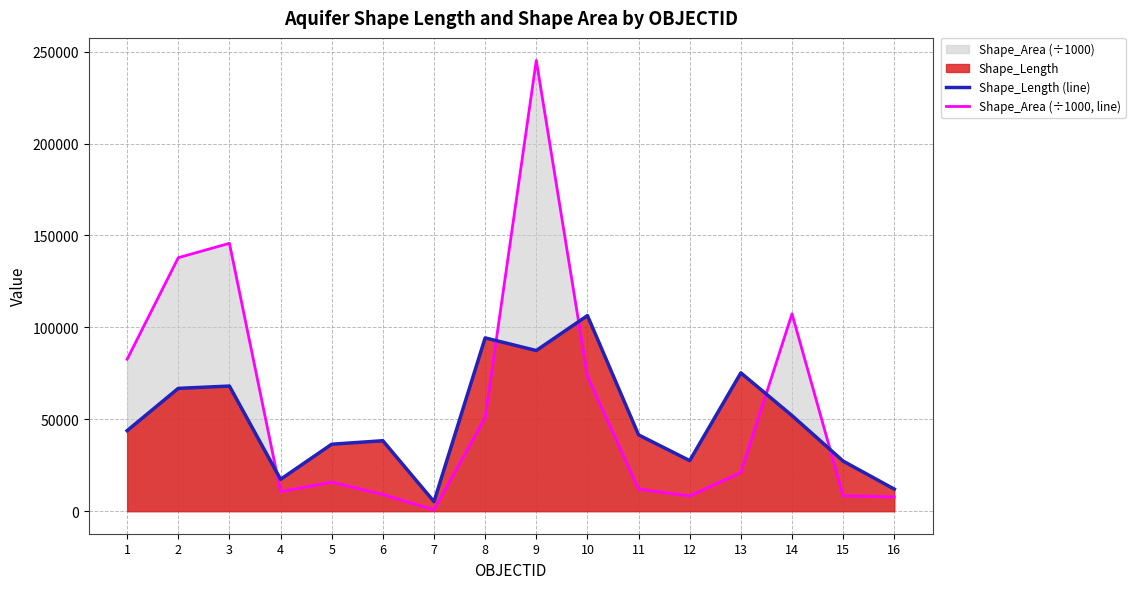

How many data points does each series have?

16